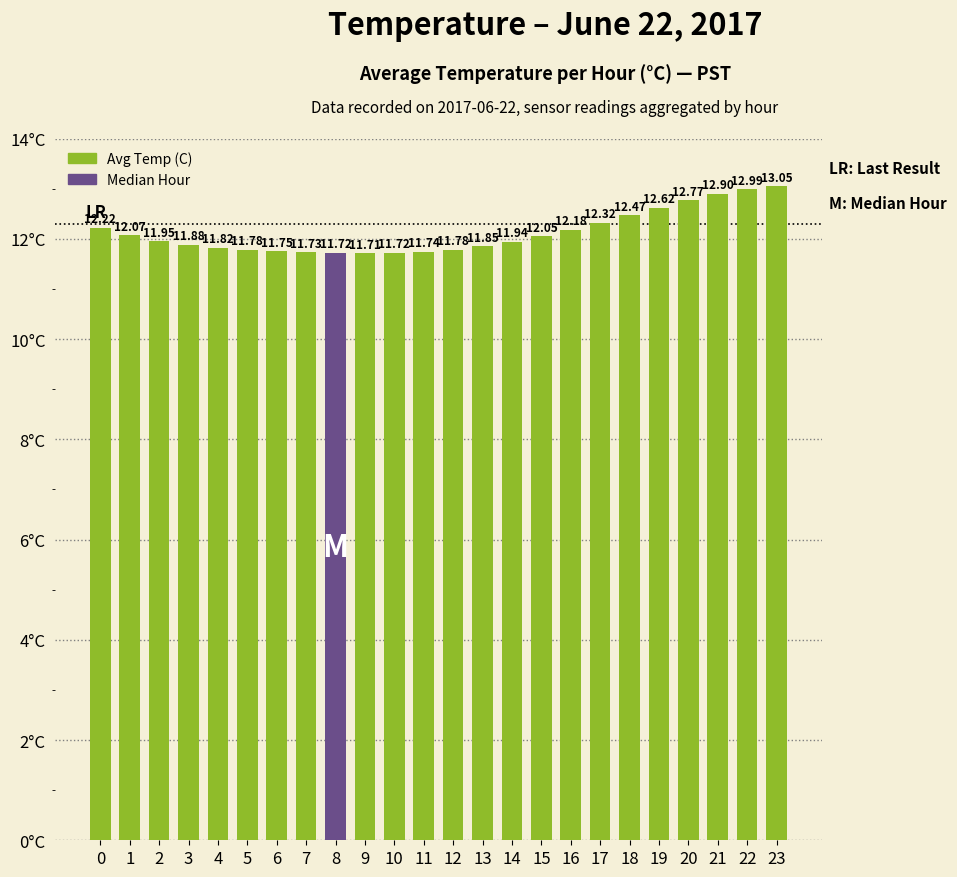

Which has a higher value, 10 or 5?

5